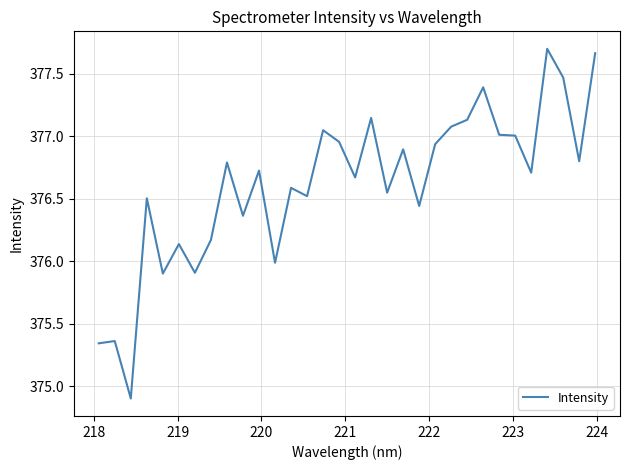

What is the minimum value shown in the chart?

374.9